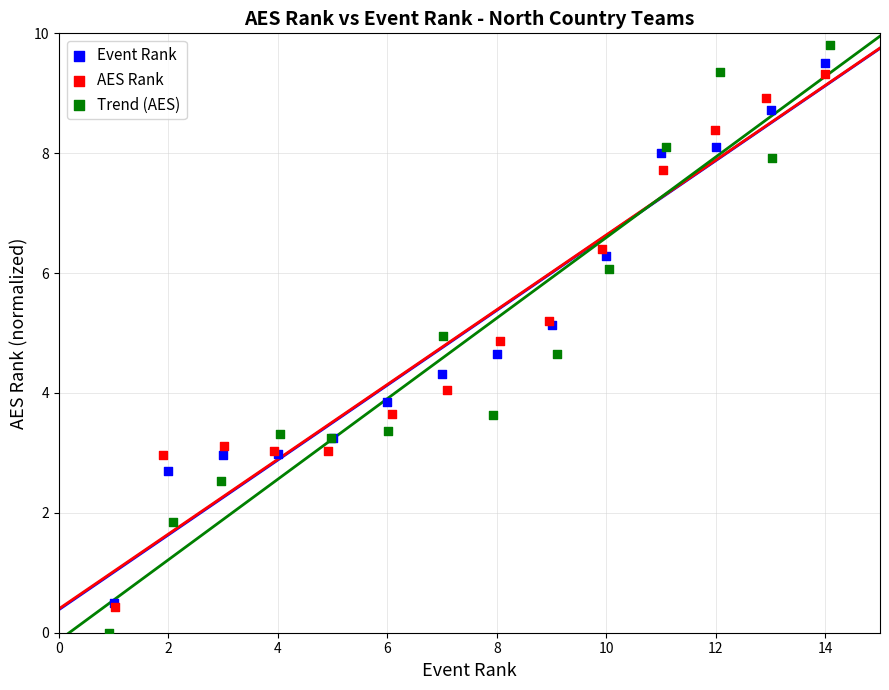

Which series has the widest spread of Y values?

Trend (AES)